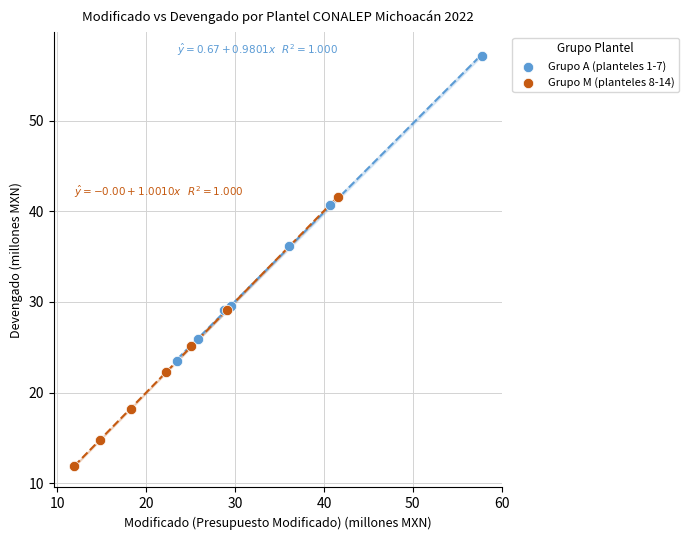

Which series reaches the minimum Y coordinate?

Grupo M (planteles 8-14)